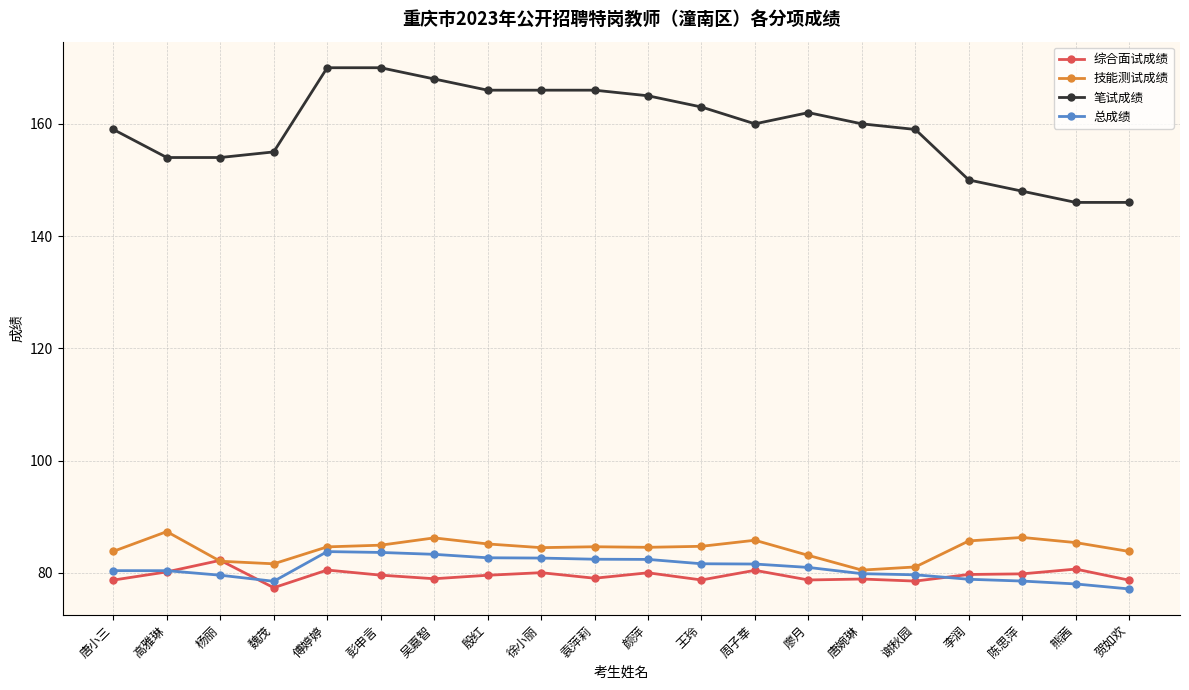

At which category does 综合面试成绩 reach its first local peak?

杨丽